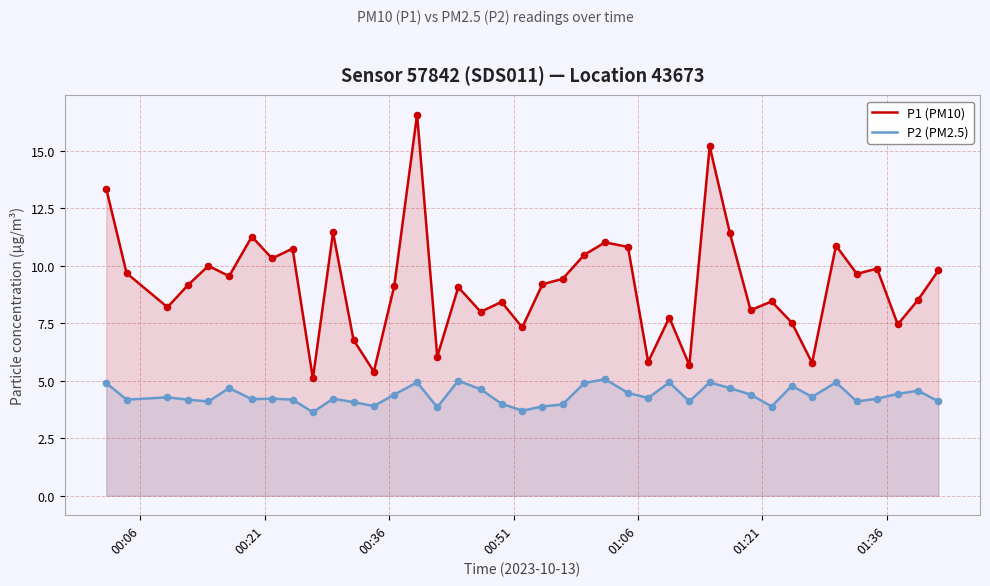

Which series has the largest total across all categories?

P1 (PM10)